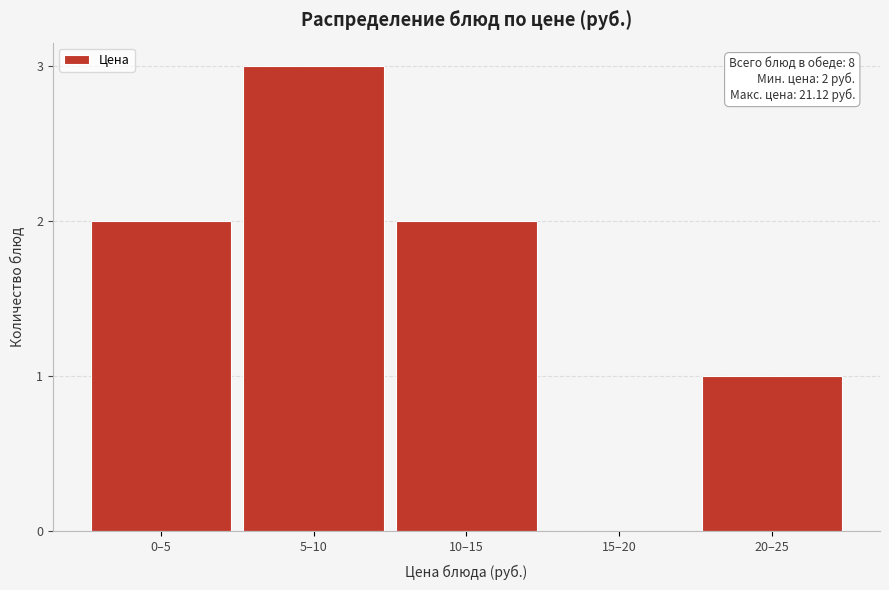

Reading left to right, list all the values displayed in this chart.

0–5=2	5–10=3	10–15=2	15–20=0	20–25=1